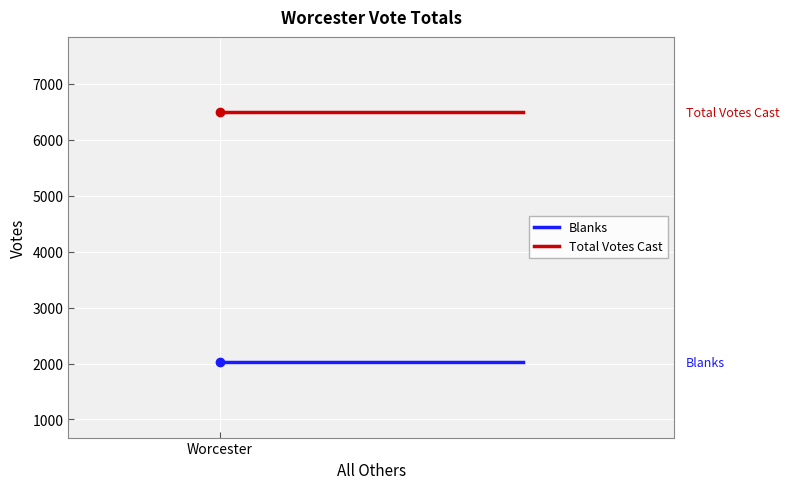

What is the average value of the Blanks series?

2019